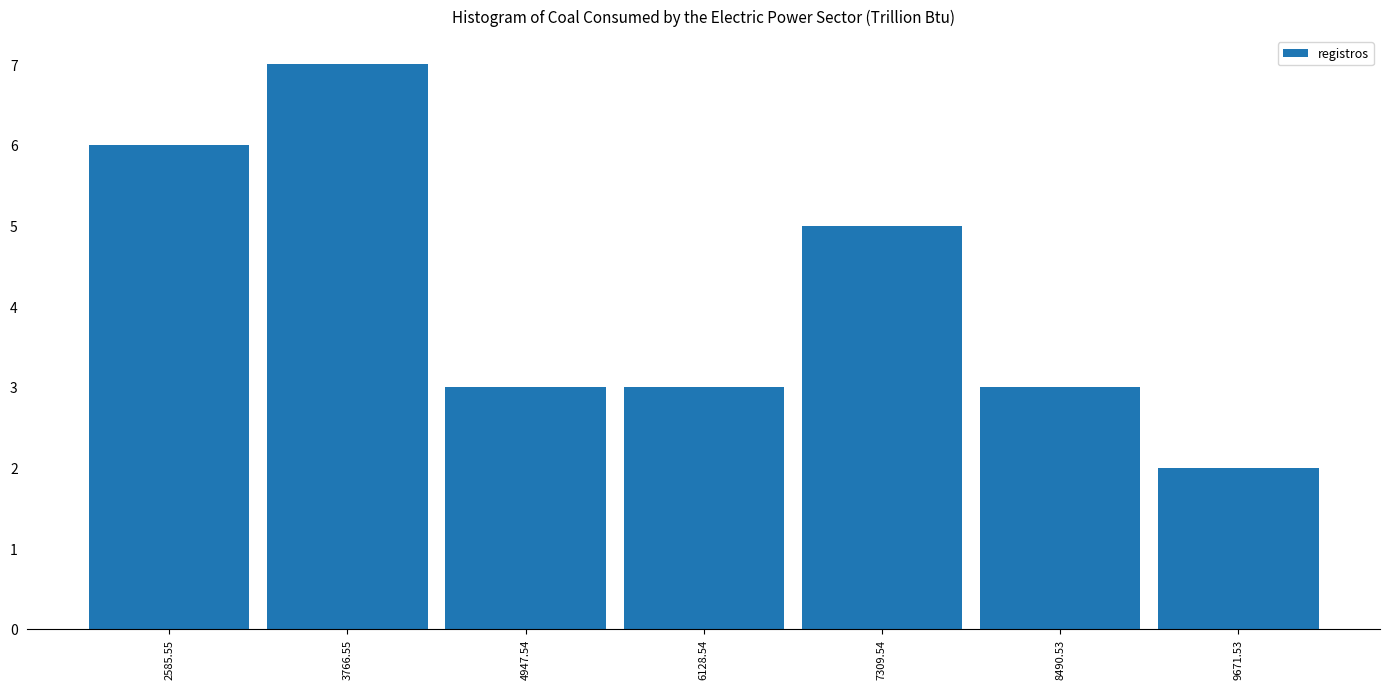

Over which range of the x-axis is the bar tallest?

3200 to 4400